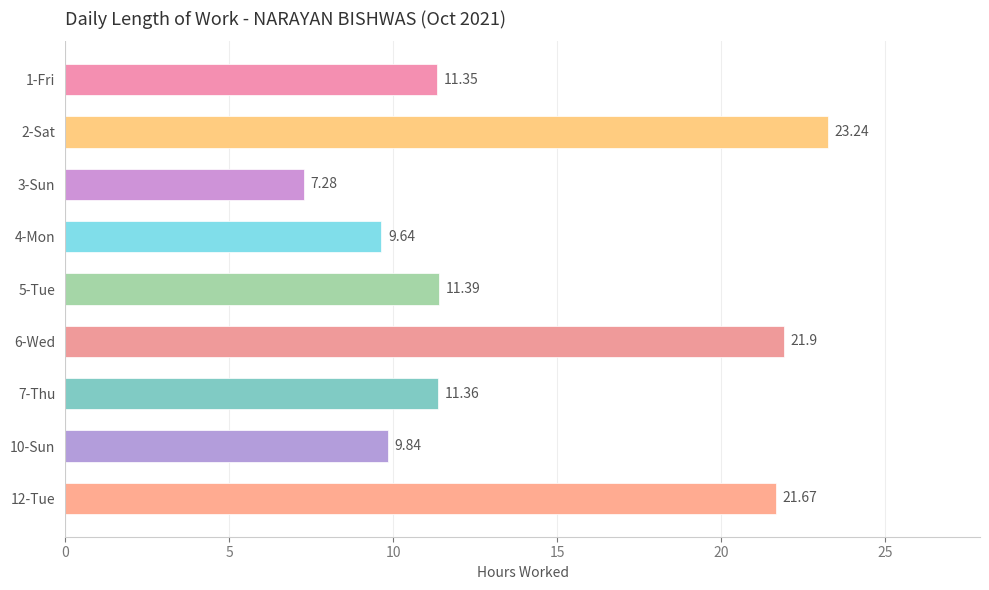

What is the change in value from 1-Fri to 2-Sat?

+11.9